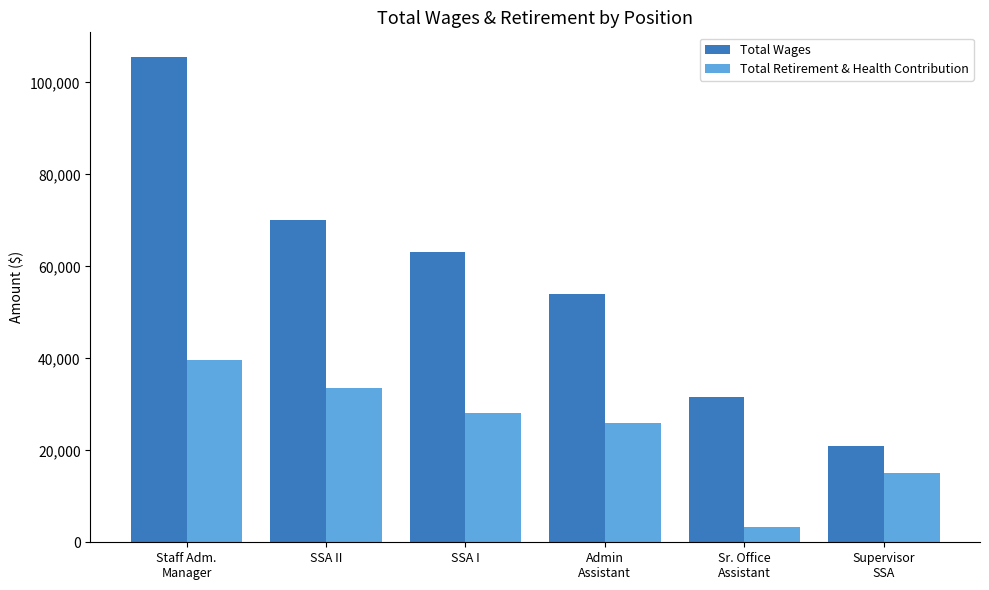

Is it true that Total Wages equals 63183 at SSA I?

True